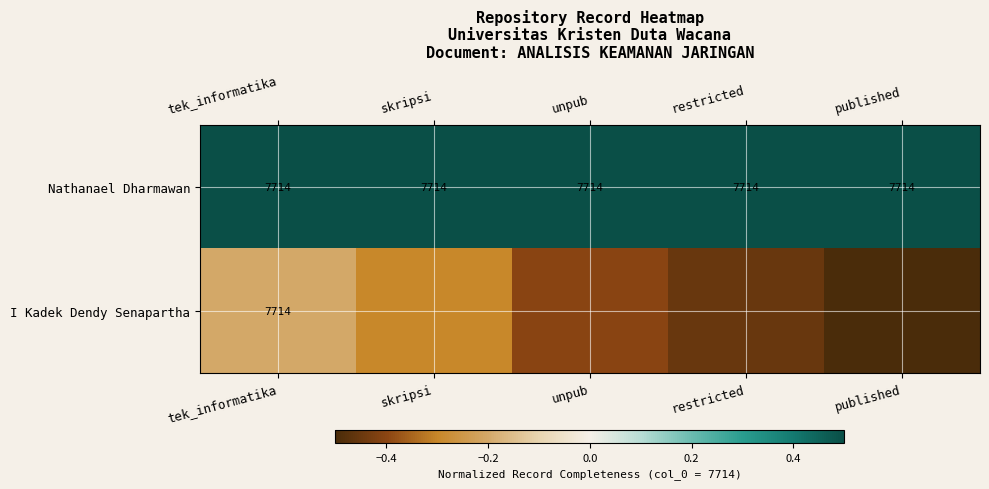

What is the sum of all I Kadek Dendy Senapartha values?

-1.9